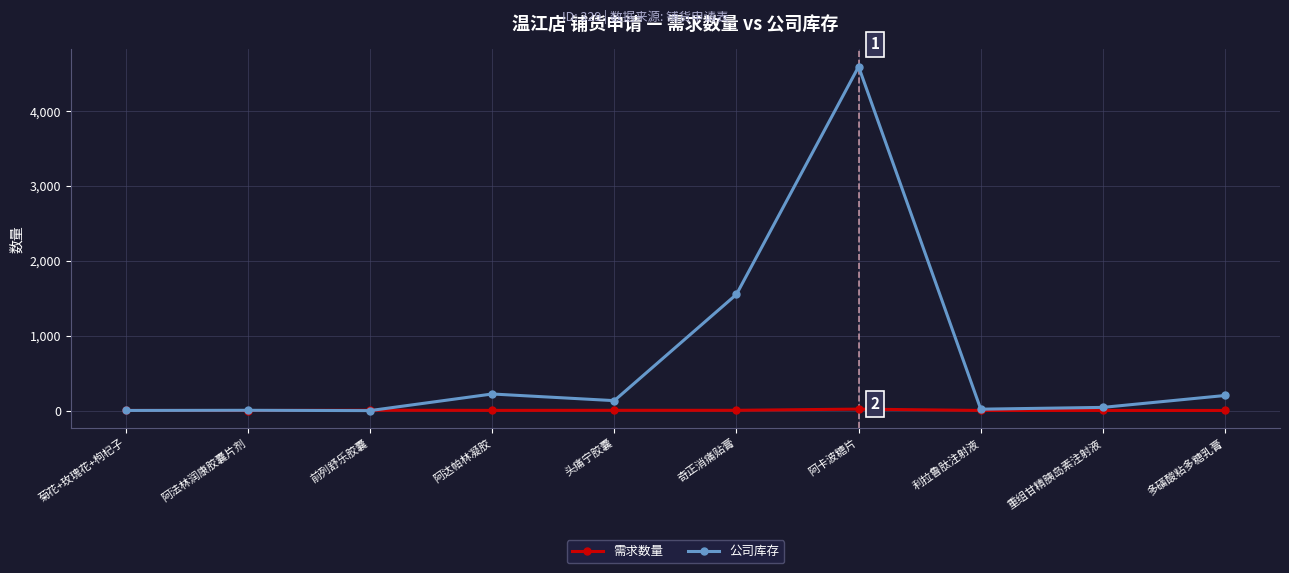

The value of 公司库存 at 阿卡波糖片 is 4596. True or false?

True